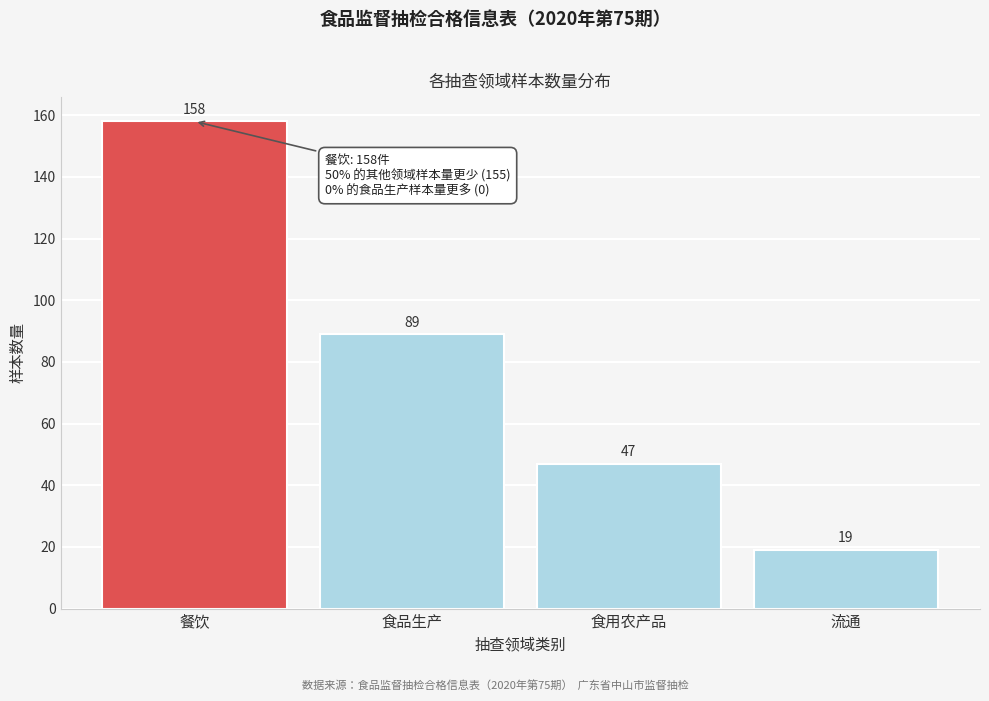

Reading left to right, extract all data points from this chart.

餐饮=158	食品生产=89	食用农产品=47	流通=19